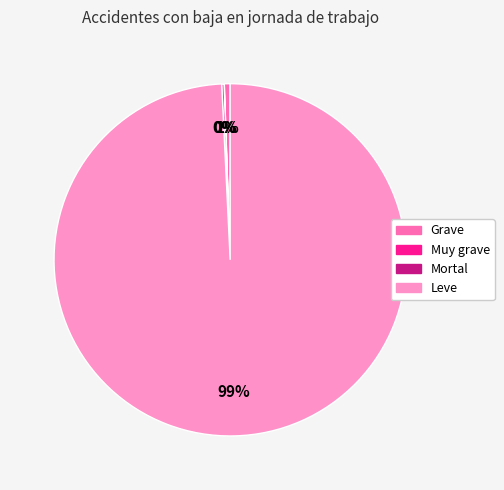

Which slice is the largest?

Leve